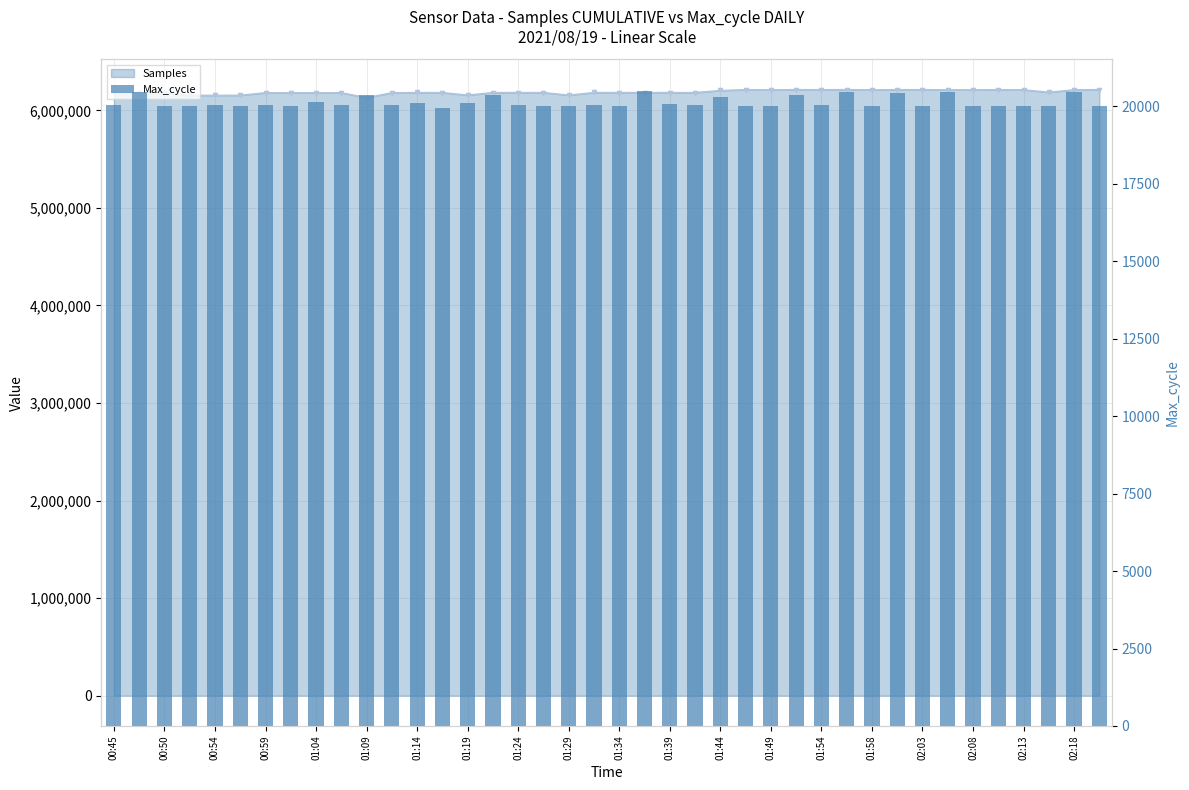

How many data points are above 20028?

17